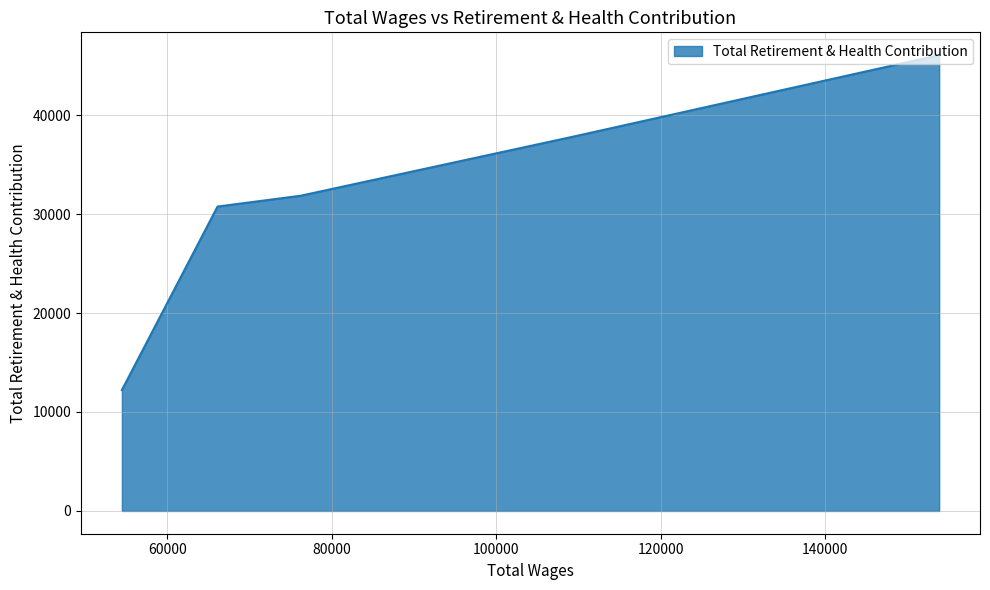

What is the sum of all values?

158729